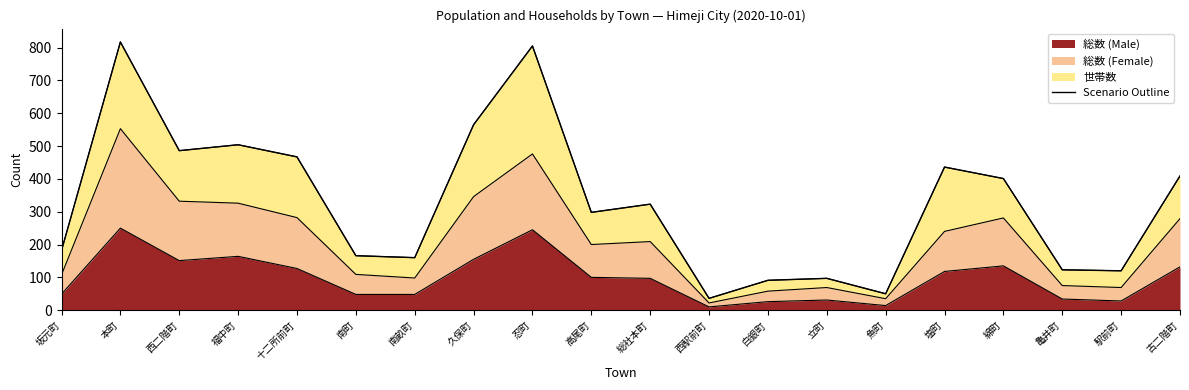

Is it true that the value at 久保町 is 565?

True